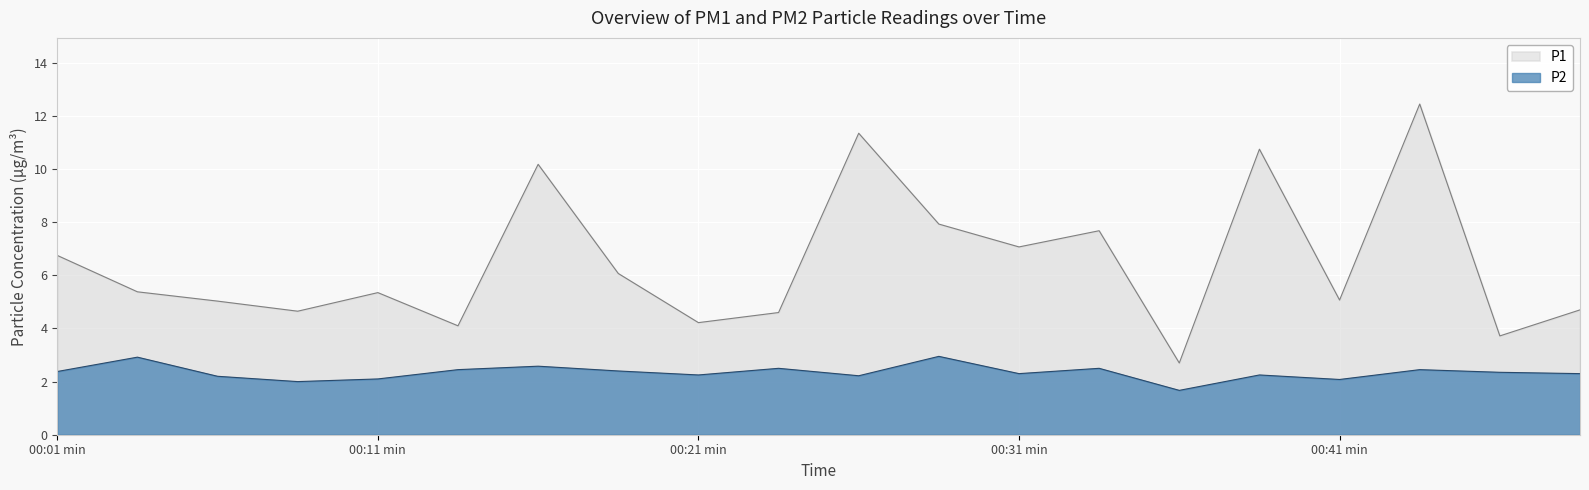

At 00:36, list the series in order from smallest to largest.

P2, P1